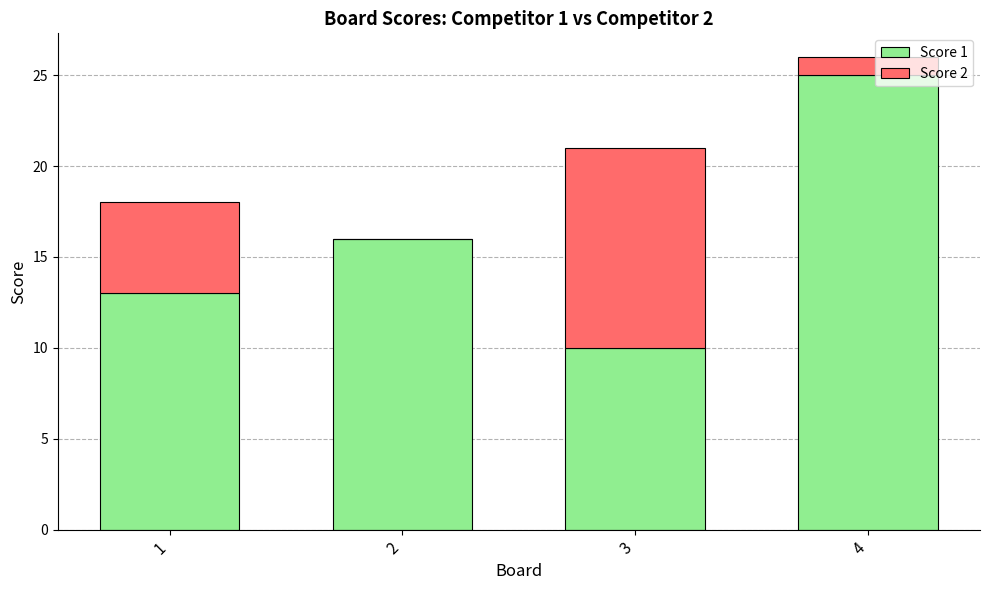

Is it true that Score 1 equals 15 at 3?

False